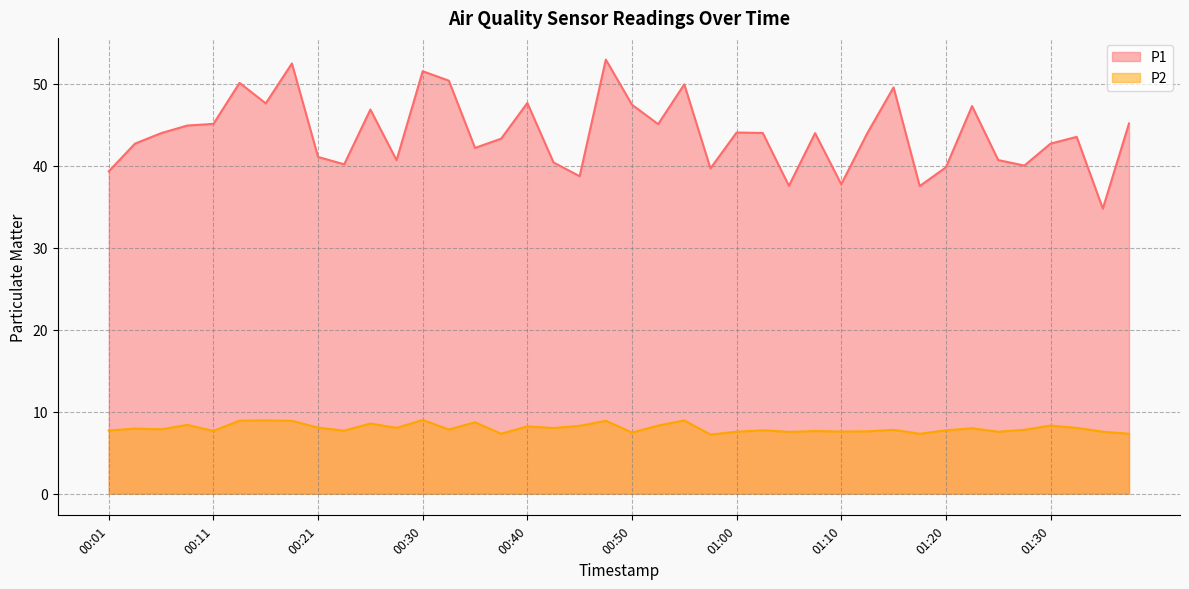

What is the difference between the maximum and minimum values in the P1 series?

18.2